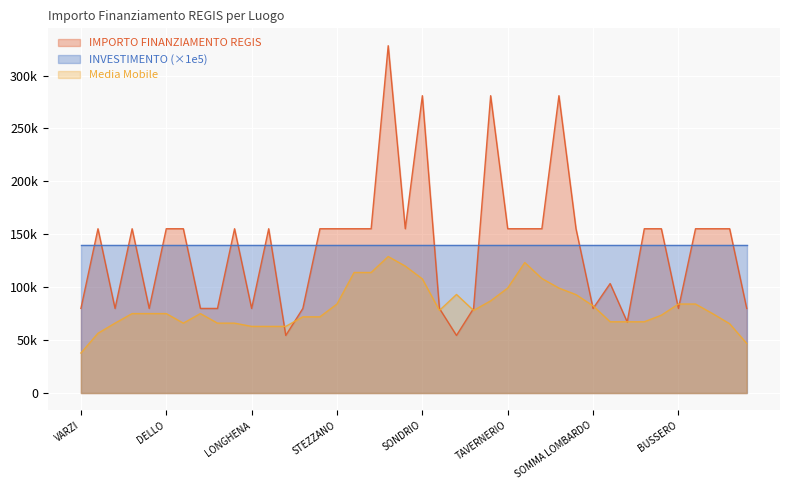

How many interior local peaks (higher than both neighbors) does the data have?

9